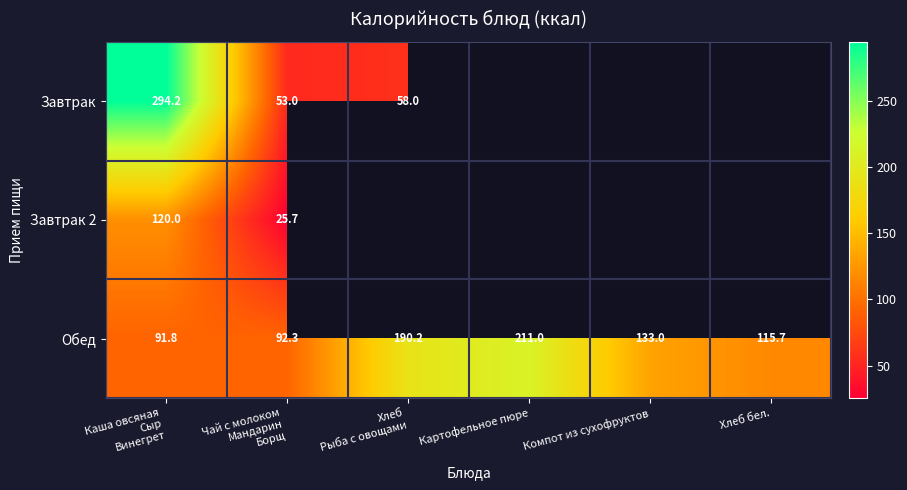

What is the difference between the maximum and minimum values in the Обед series?

119.2